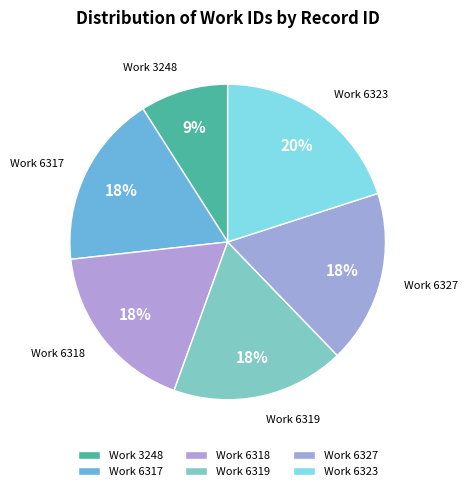

Count the number of slices in the pie.

6